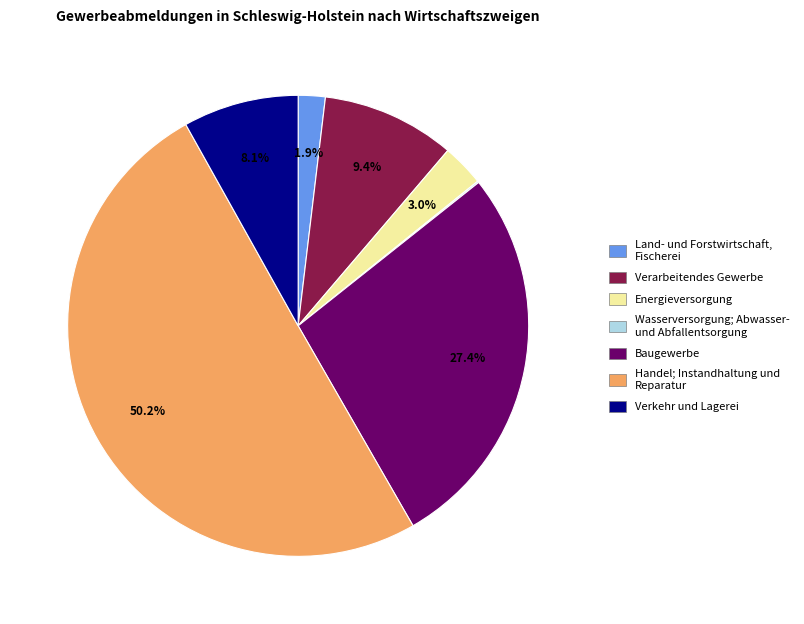

Which has a higher value, Land- und Forstwirtschaft, Fischerei or Verarbeitendes Gewerbe?

Verarbeitendes Gewerbe